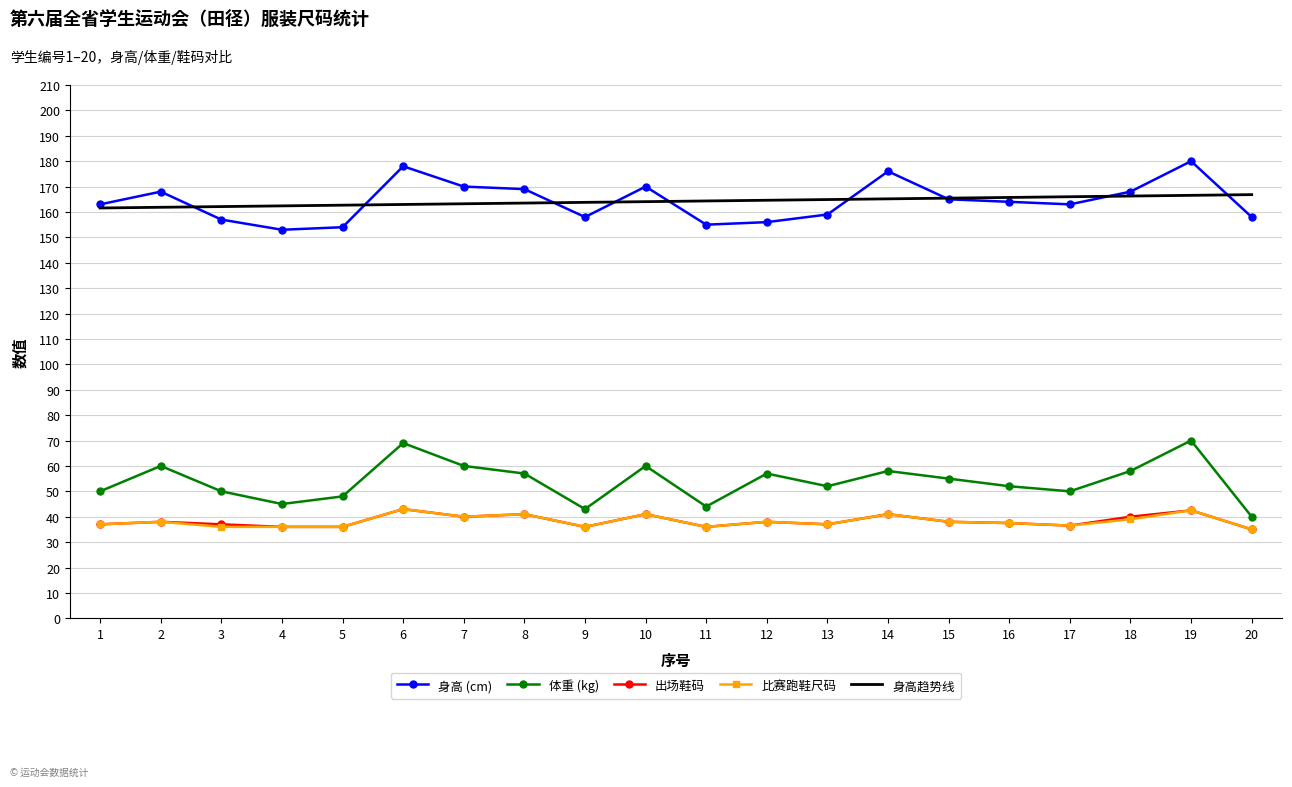

True or false: 比赛跑鞋尺码 and 体重 (kg) intersect in this chart.

False